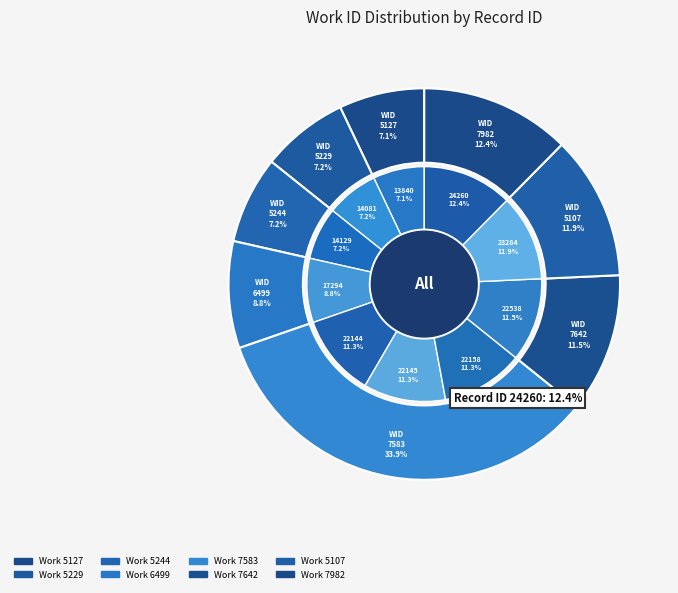

How many slices are in this pie chart?

10